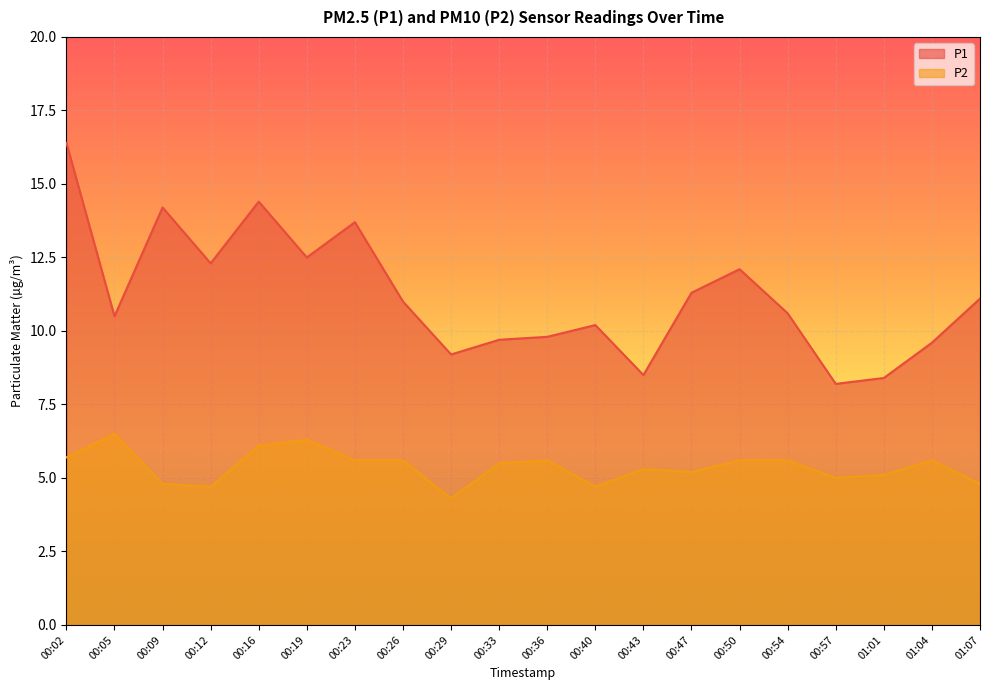

The value of P2 at 00:57 is 5.0. True or false?

True